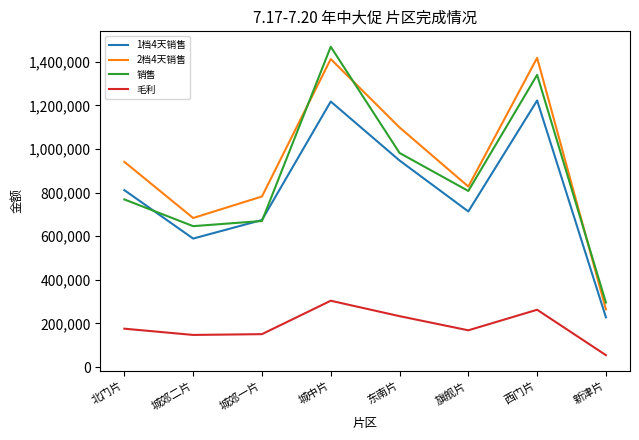

At which category is the sum across all series the highest?

城中片